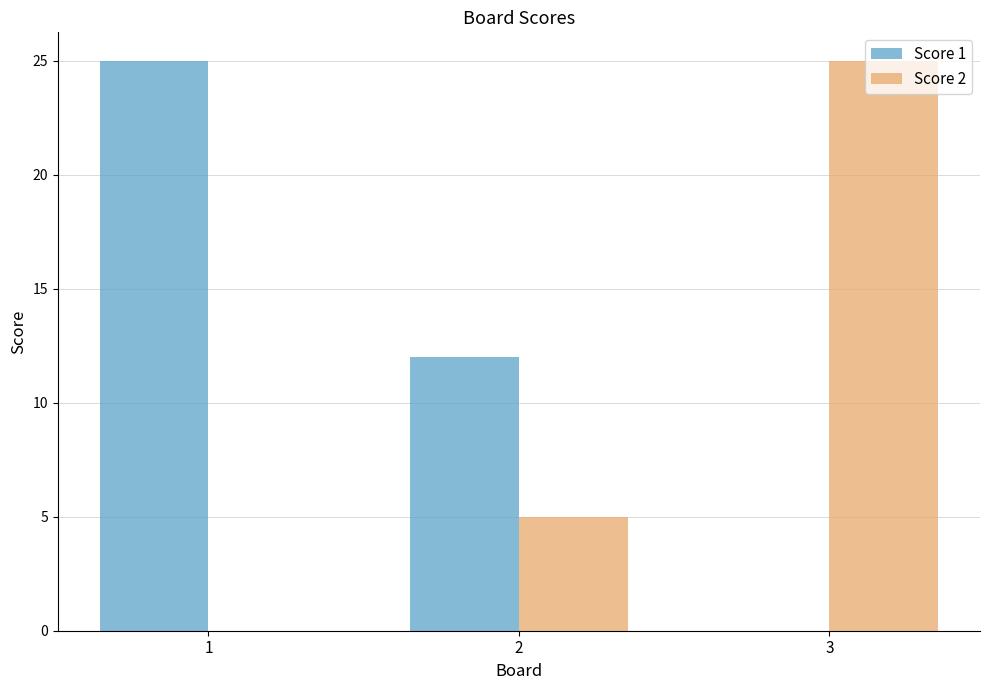

What is the maximum value shown in the chart?

25